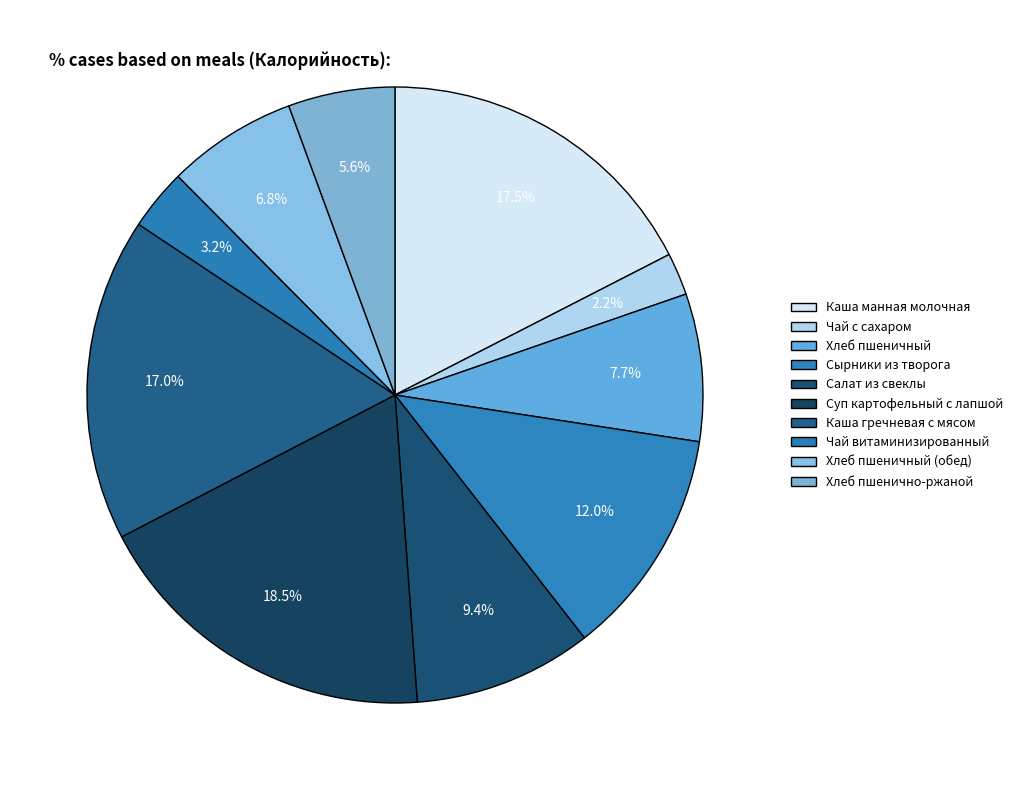

How many segments does this pie chart have?

10